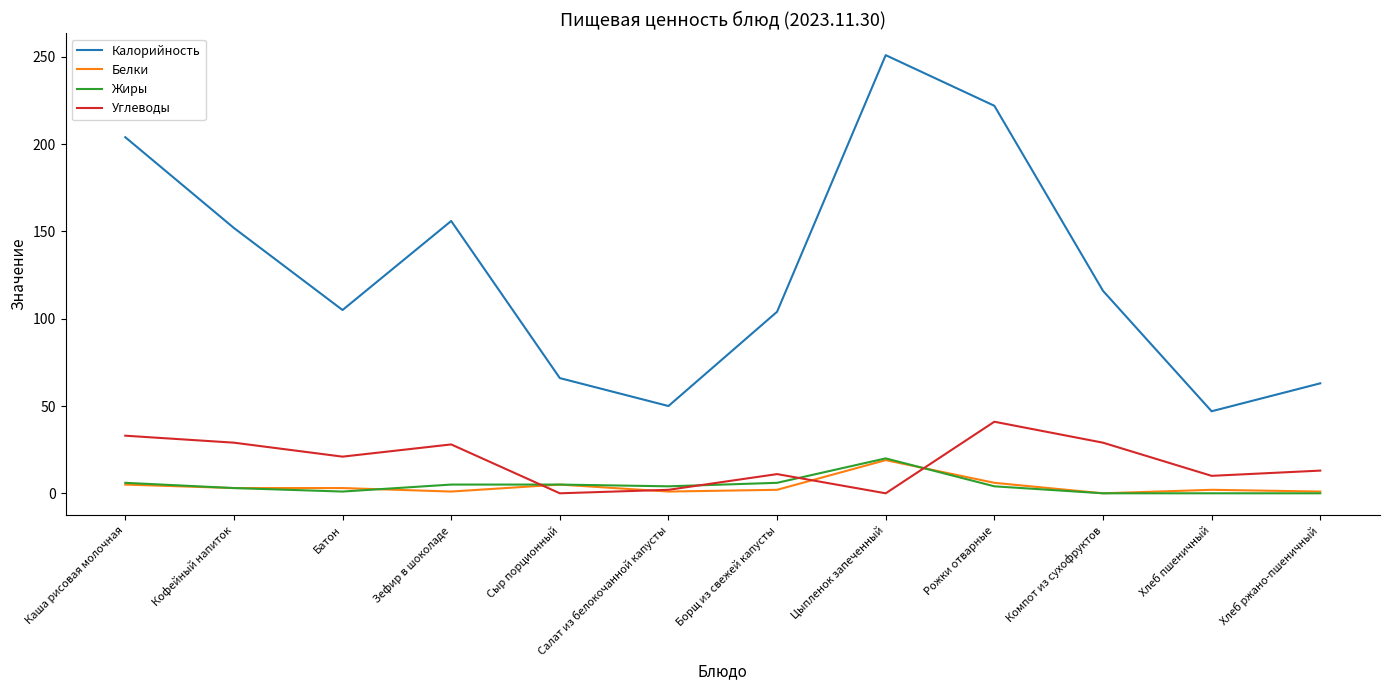

Which category has the highest value in the Углеводы series?

Рожки отварные